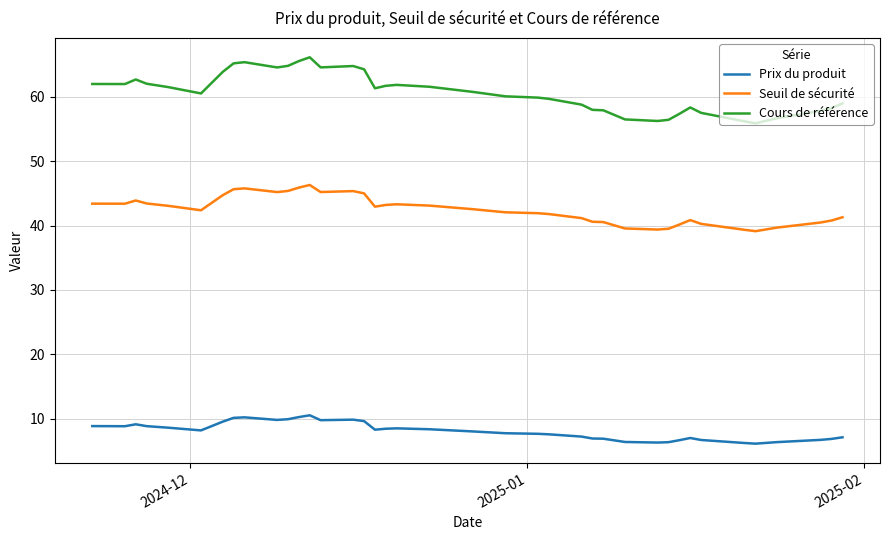

True or false: Cours de référence and Seuil de sécurité intersect in this chart.

False